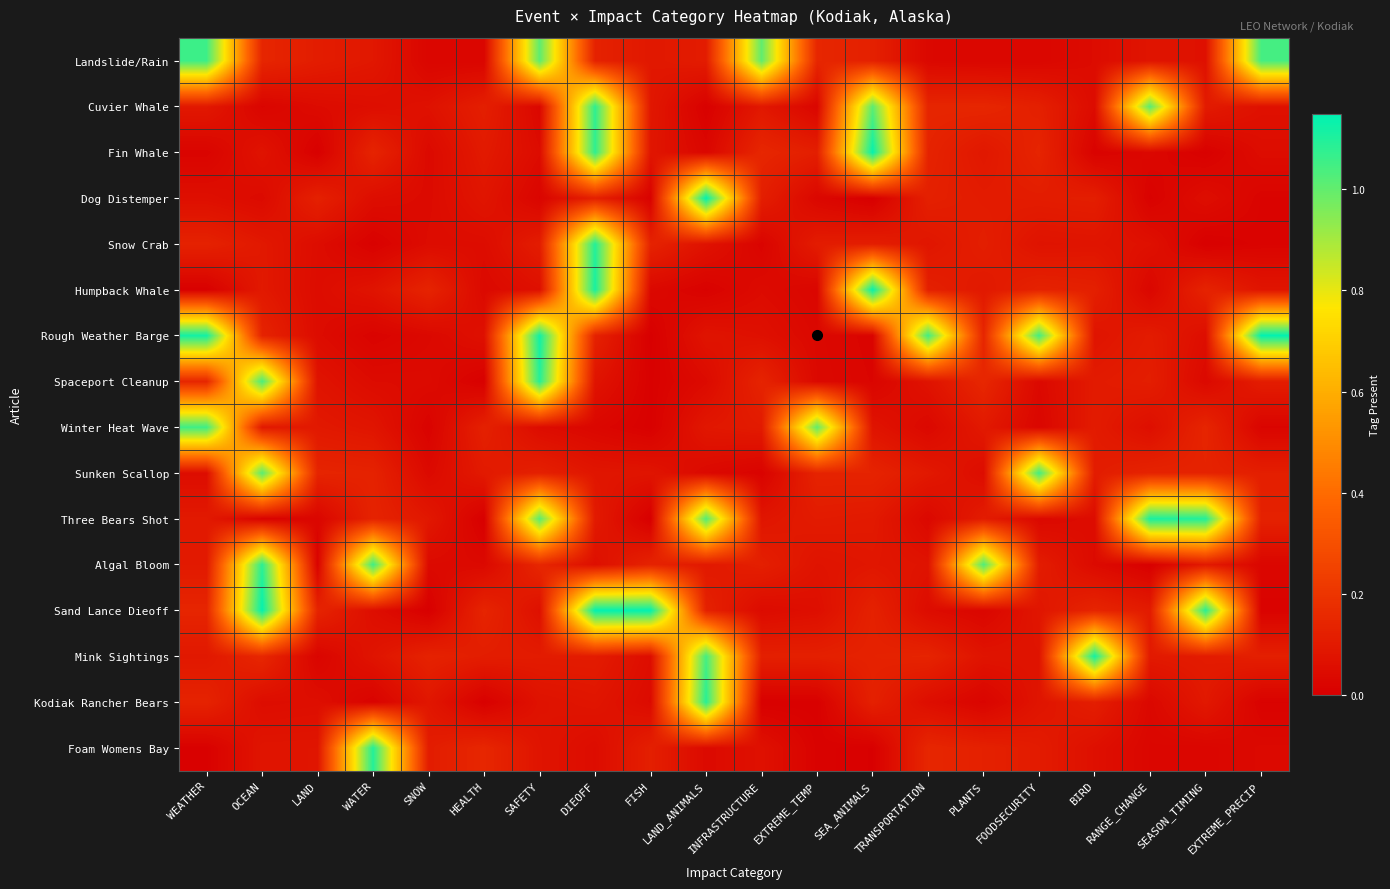

Count the number of data series in this chart.

16